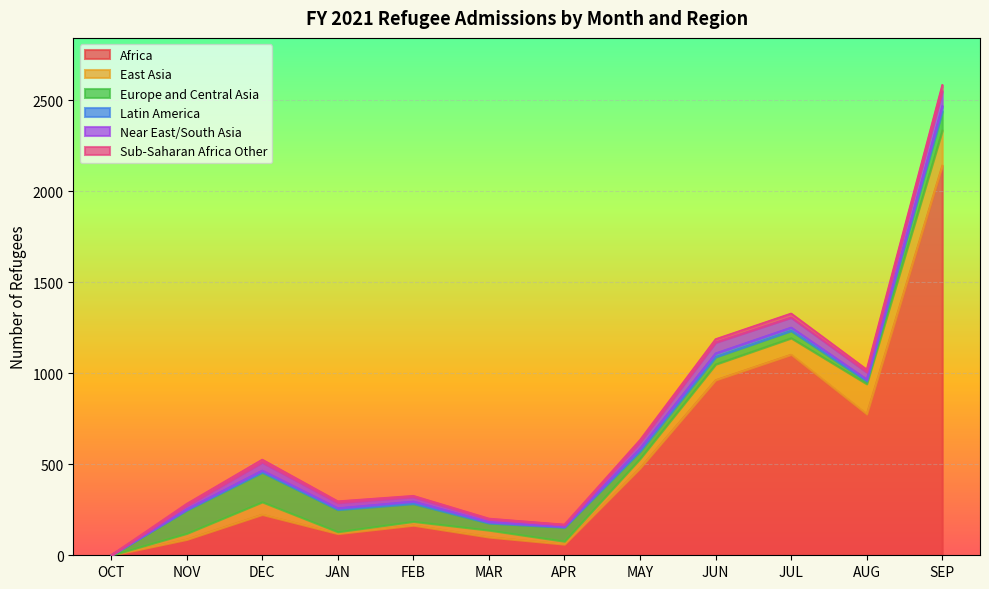

Reading left to right, extract all data points from this chart.

Africa: 0	87	224	119	165	100	61	479	963	1103	776	2142
East Asia: 0	33	69	10	21	38	16	52	87	91	166	193
Europe and Central Asia: 0	128	163	122	98	39	77	41	40	40	15	105
Latin America: 0	5	10	8	12	6	3	15	20	18	10	30
Near East/South Asia: 0	20	45	30	25	15	10	35	60	55	40	80
Sub-Saharan Africa Other: 0	10	15	8	6	4	2	12	18	22	14	35